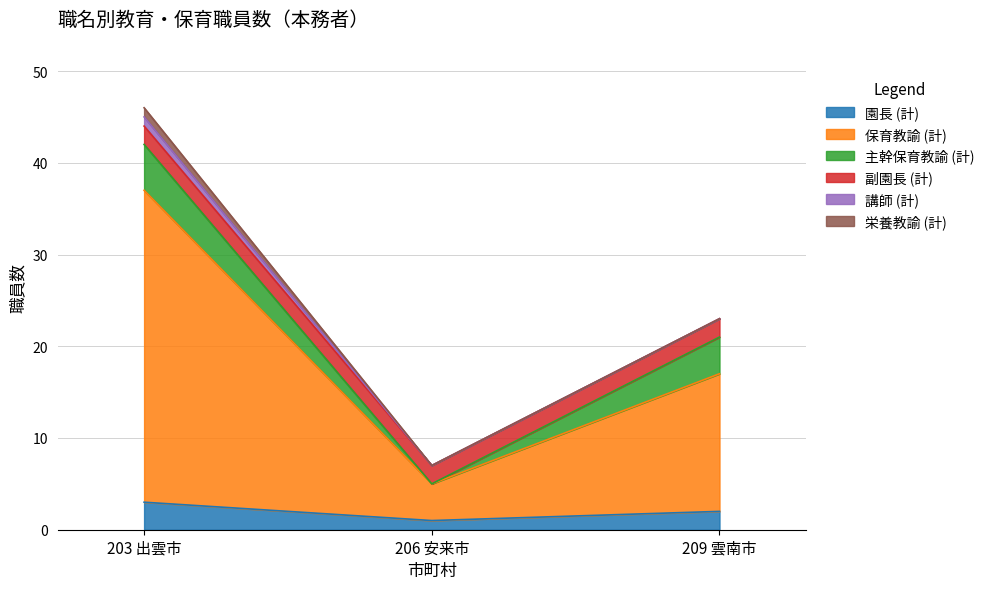

Reading right to left, list all the values displayed in this chart.

園長 (計): 209 雲南市=2	206 安来市=1	203 出雲市=3
保育教諭 (計): 209 雲南市=15	206 安来市=4	203 出雲市=34
主幹保育教諭 (計): 209 雲南市=4	206 安来市=0	203 出雲市=5
副園長 (計): 209 雲南市=2	206 安来市=2	203 出雲市=2
講師 (計): 209 雲南市=0	206 安来市=0	203 出雲市=1
栄養教諭 (計): 209 雲南市=0	206 安来市=0	203 出雲市=1